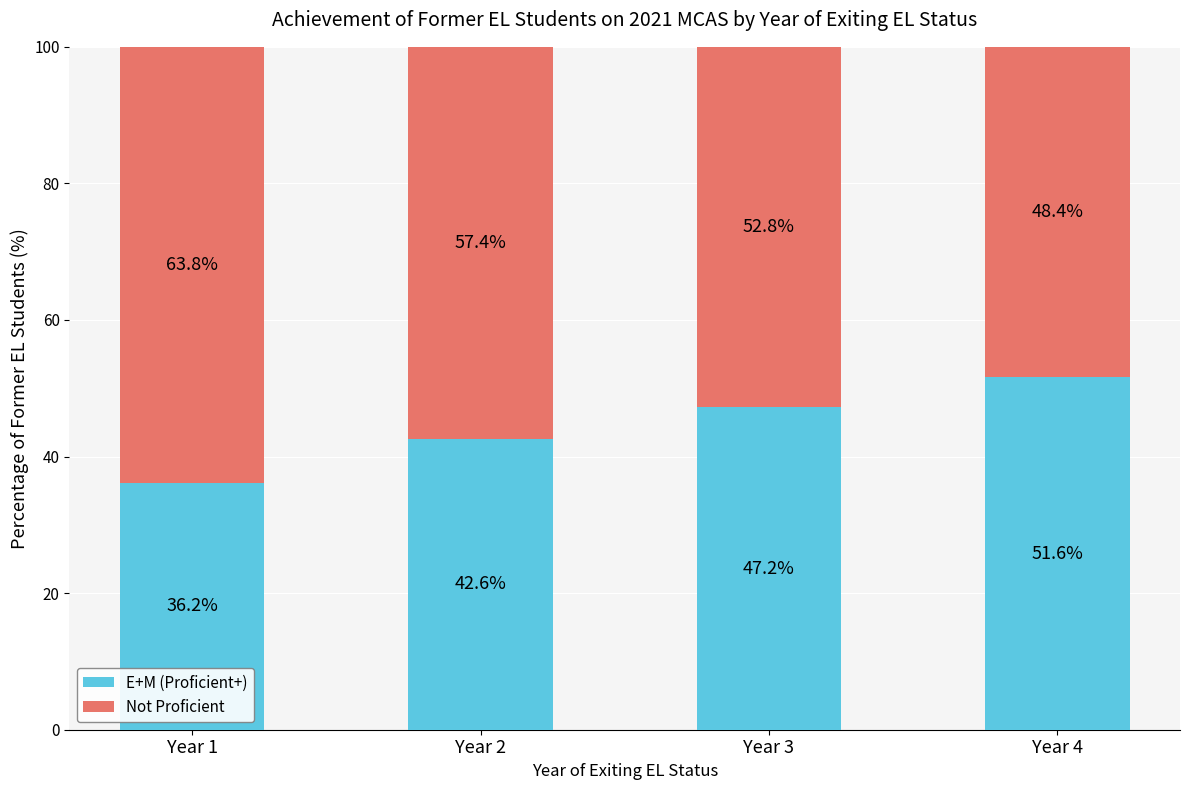

What is the highest value of the E+M (Proficient+) series?

51.6